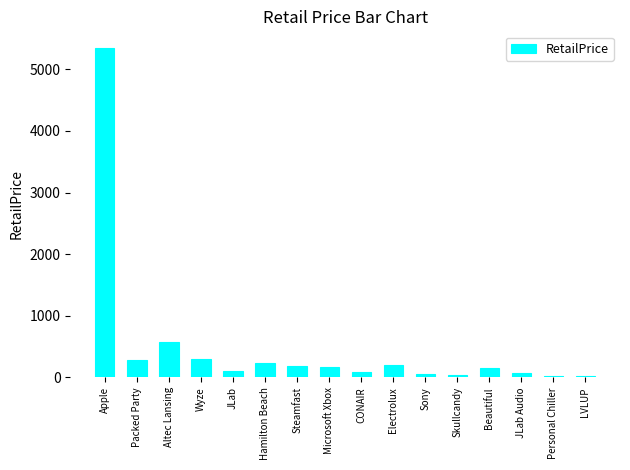

Between Sony and Altec Lansing, which is larger?

Altec Lansing